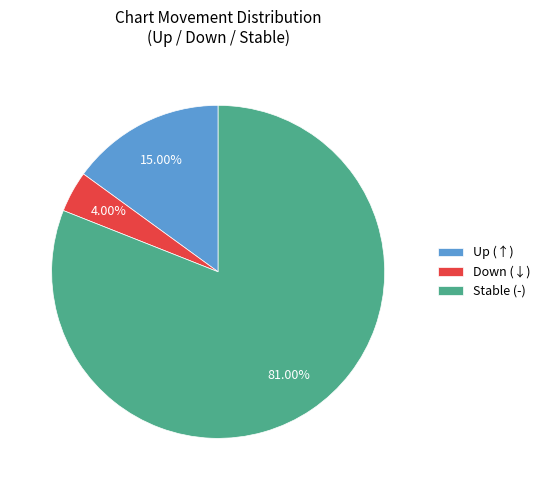

Count the number of slices in the pie.

3